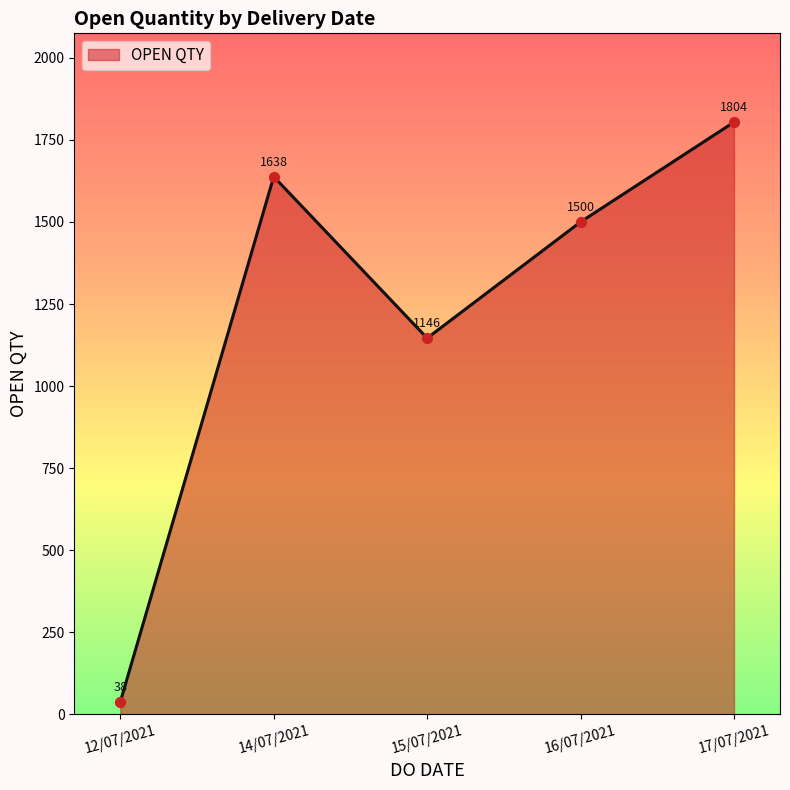

What is the change in value from 14/07/2021 to 17/07/2021?

+166